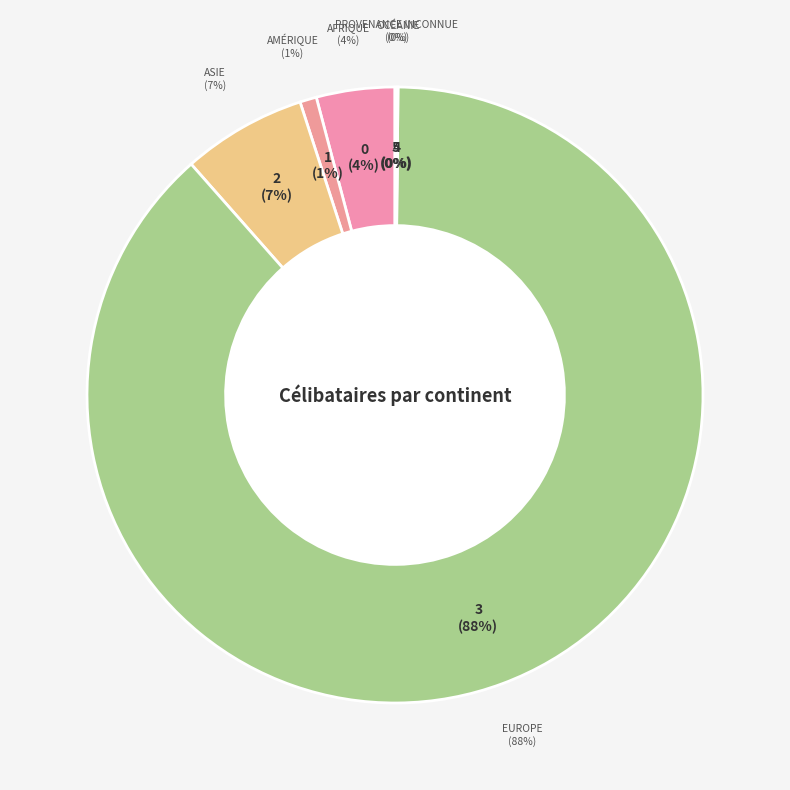

Rank the categories by value from lowest to highest.

Océanie, Provenance inconnue, Amérique, Afrique, Asie, Europe